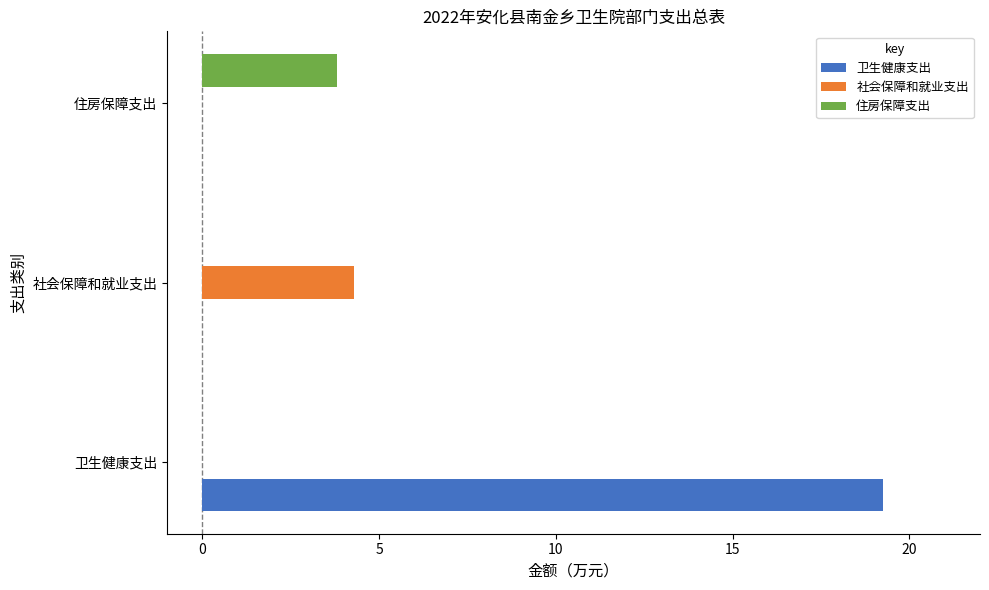

Between 卫生健康支出 and 社会保障和就业支出, which series saw the biggest shift?

卫生健康支出